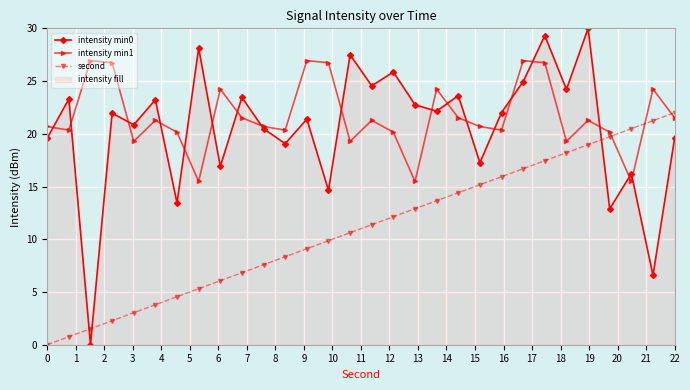

How many data points in intensity min1 are less than 21?

15